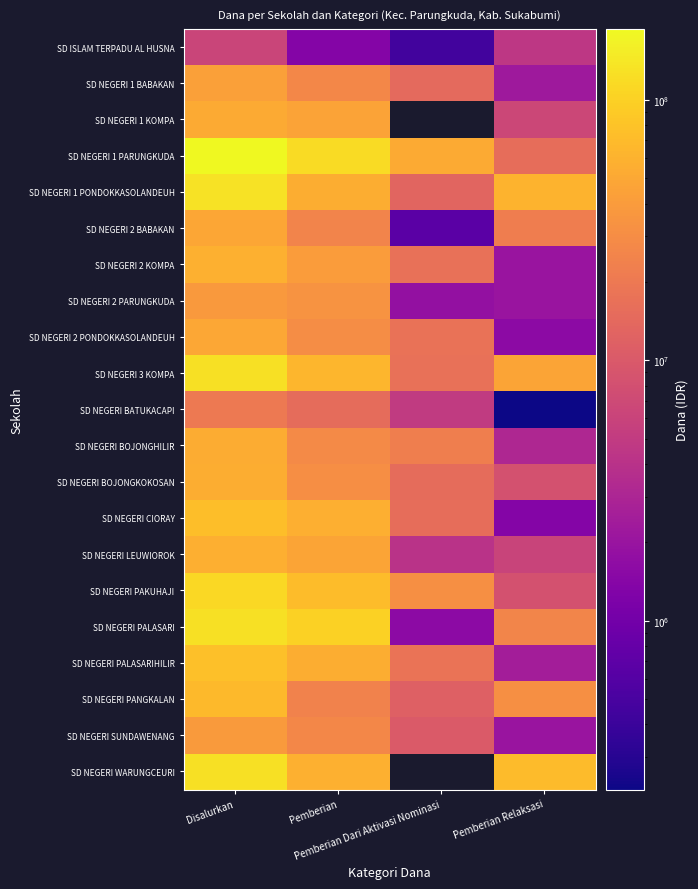

At how many categories does at least one series exceed 89659516?

2